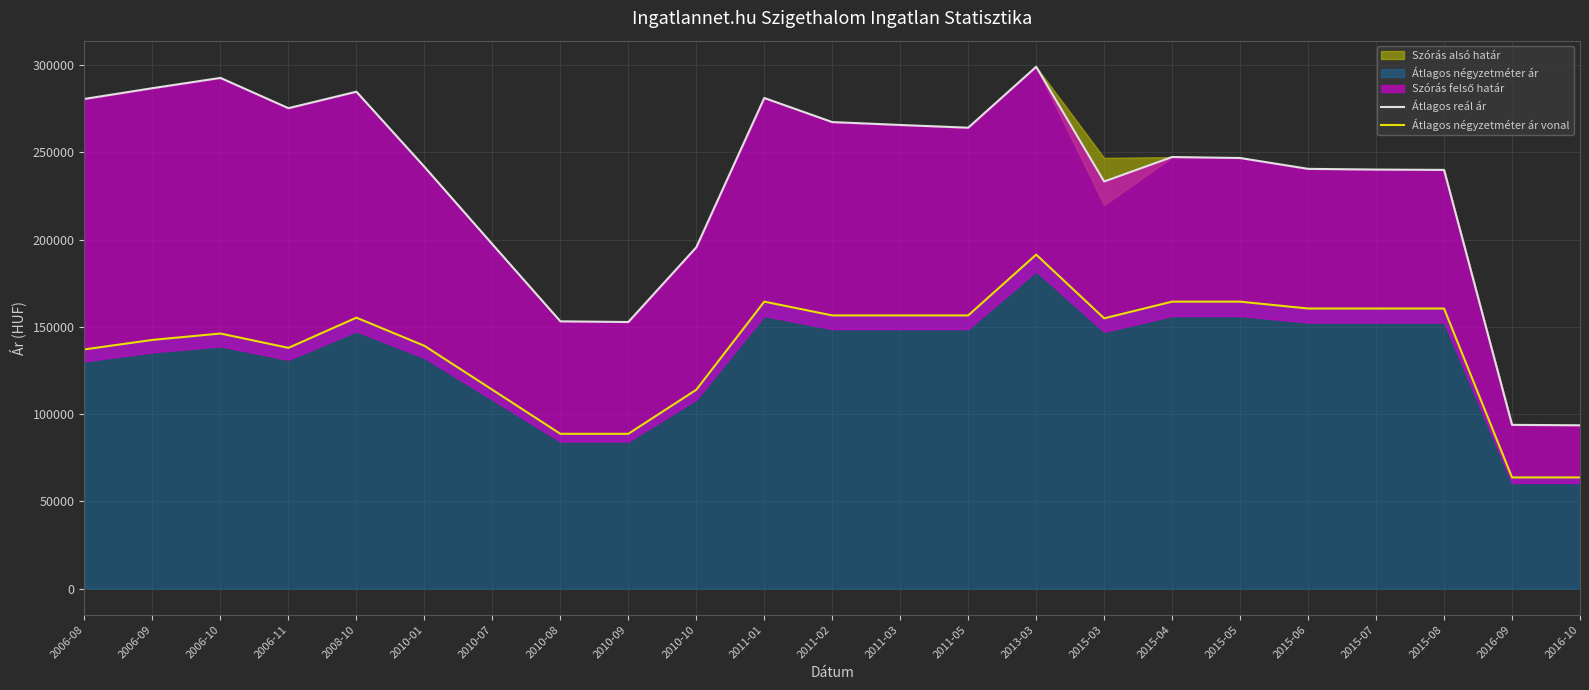

The Átlagos négyzetméter ár vonal series shows 279210 at 2015-05. True or false?

False